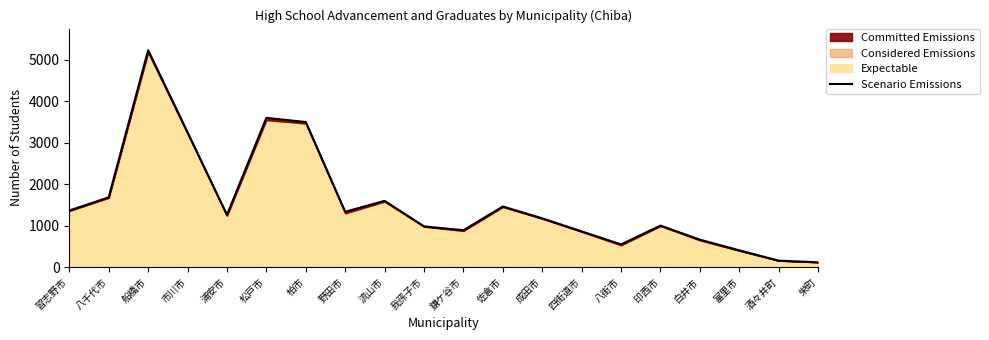

Reading right to left, what are all the values shown in this chart?

116	155	404	661	1000	547	861	1175	1461	888	982	1597	1334	3498	3598	1259	3252	5228	1682	1363